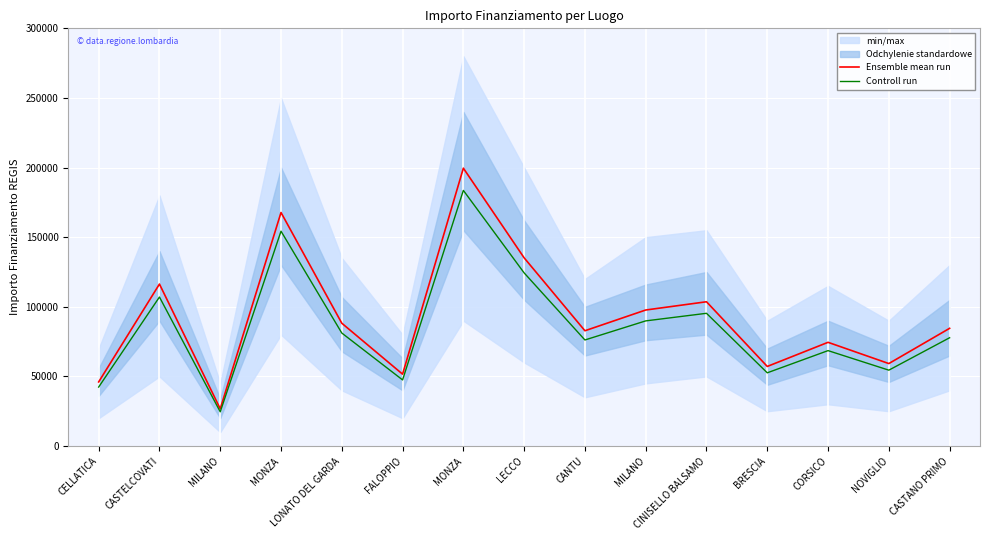

Where does the Ensemble mean run series first go above 84538?

CASTELCOVATI